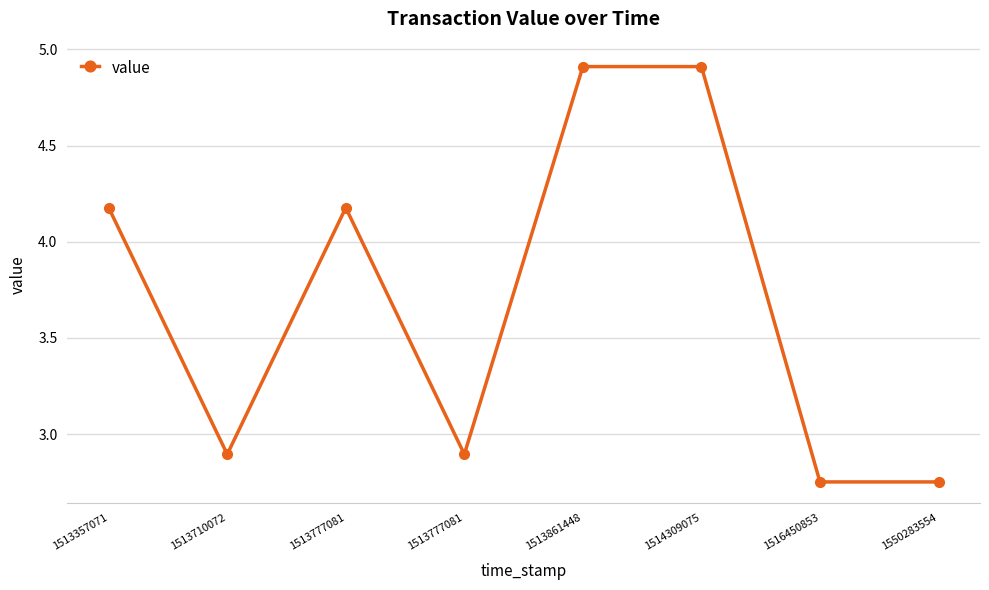

List the labels in order of value, smallest first.

1516450853, 1550283554, 1513710072, 1513777081, 1513357071, 1513777081, 1513861448, 1514309075